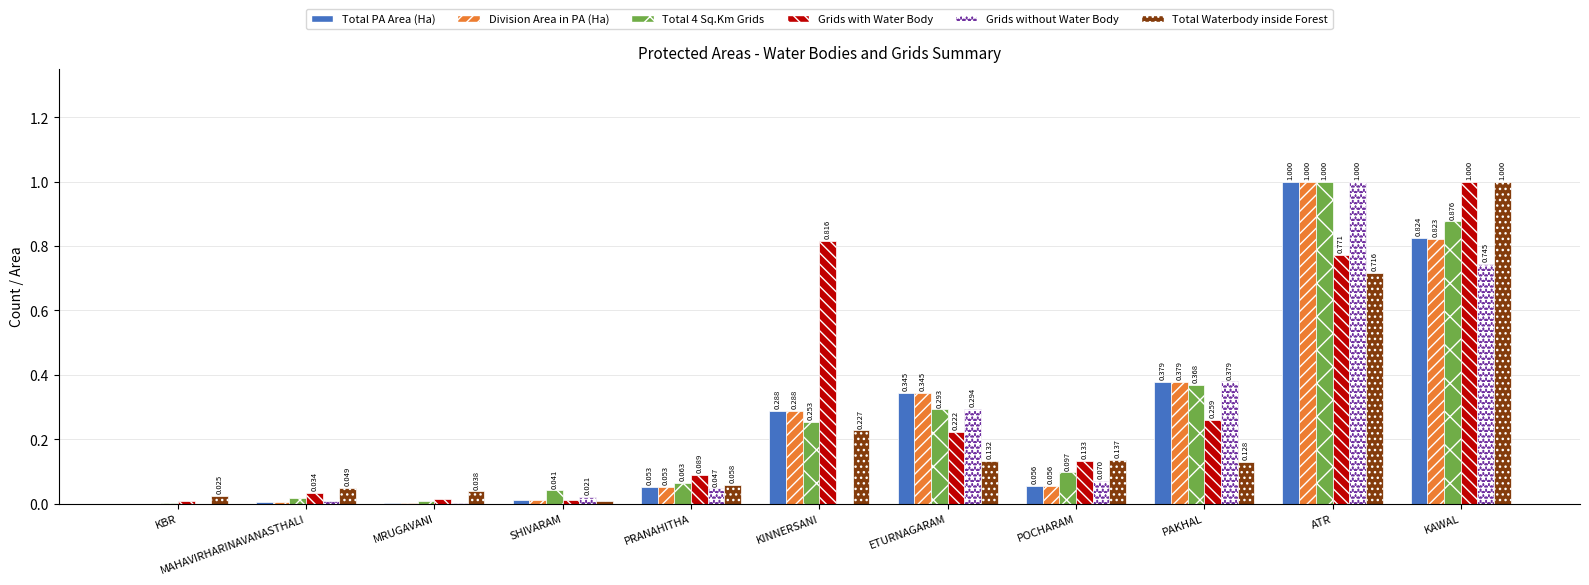

At which label does Grids with Water Body reach its peak?

KAWAL